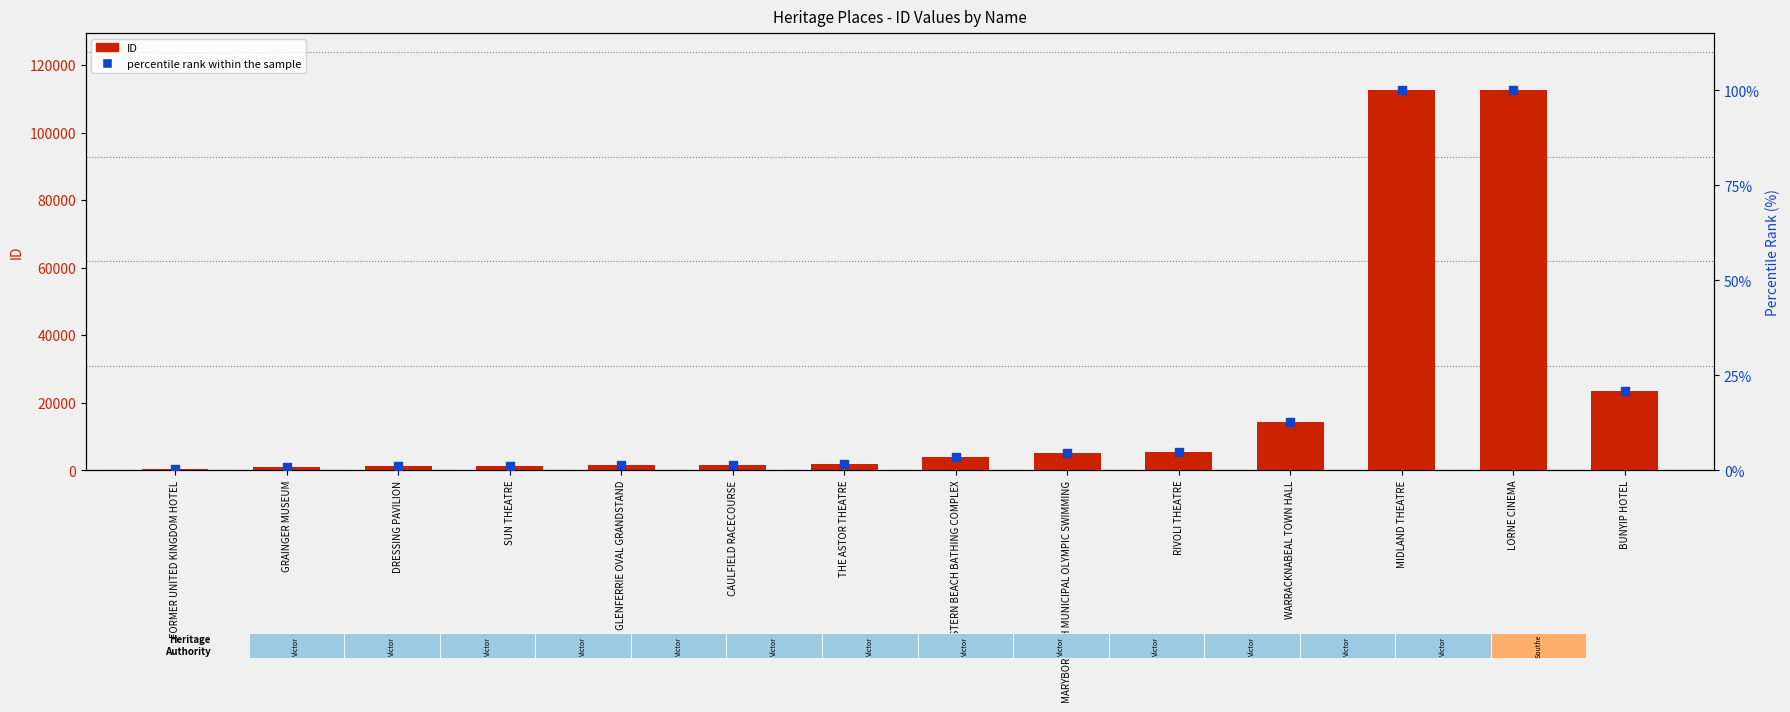

What are all the series names shown in the legend?

ID, percentile rank within the sample